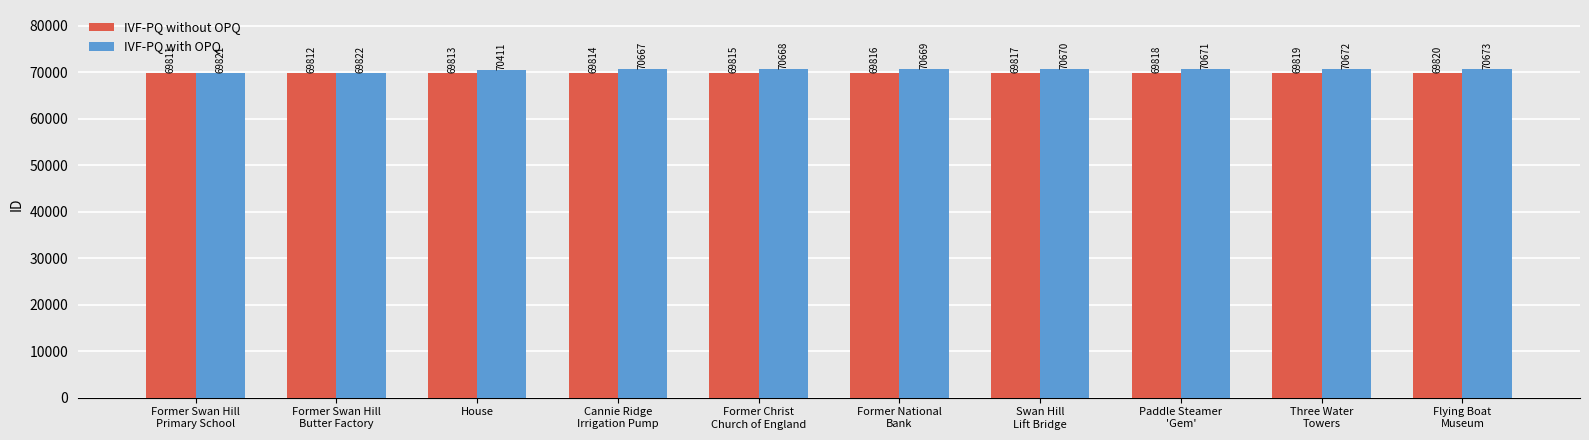

At which label does IVF-PQ with OPQ reach its peak?

Flying Boat
Museum